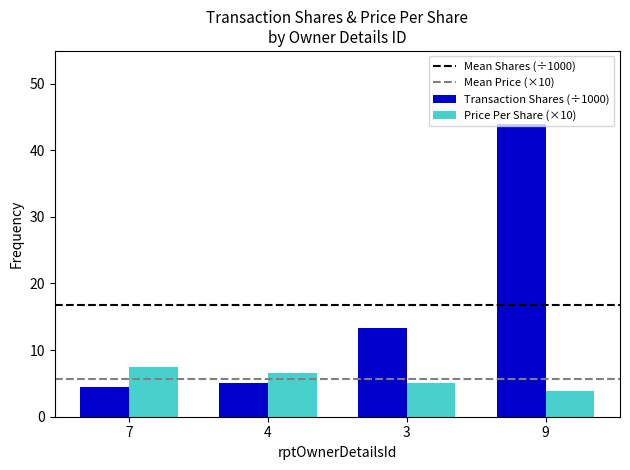

What is the total value across all series at 9?

47.7